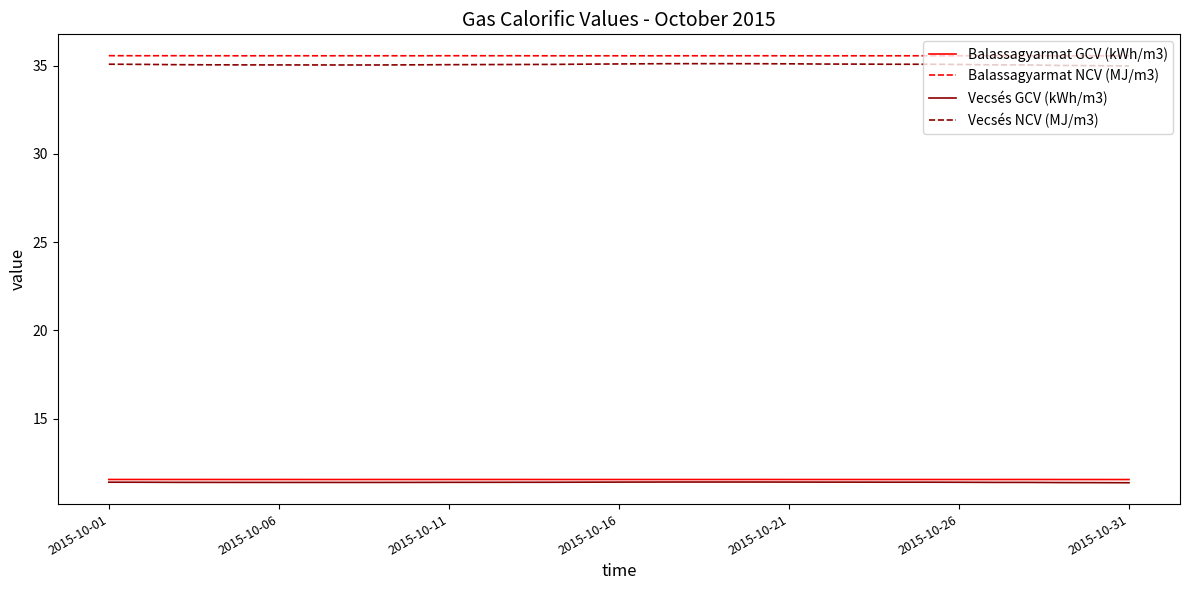

Which series has the largest range (max minus min)?

Vecsés NCV (MJ/m3)